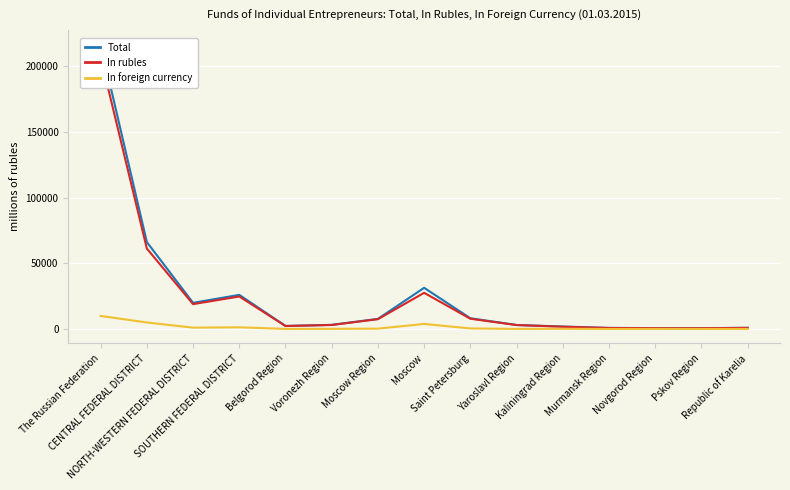

What is the value of the In rubles point at the 13th from the left?

597